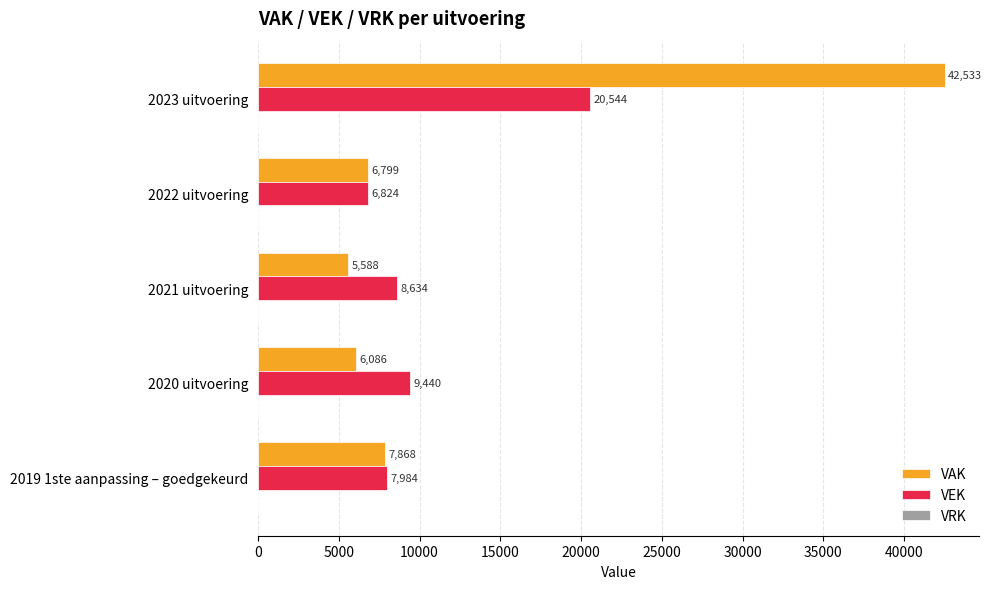

Which series has the widest spread of values?

VAK